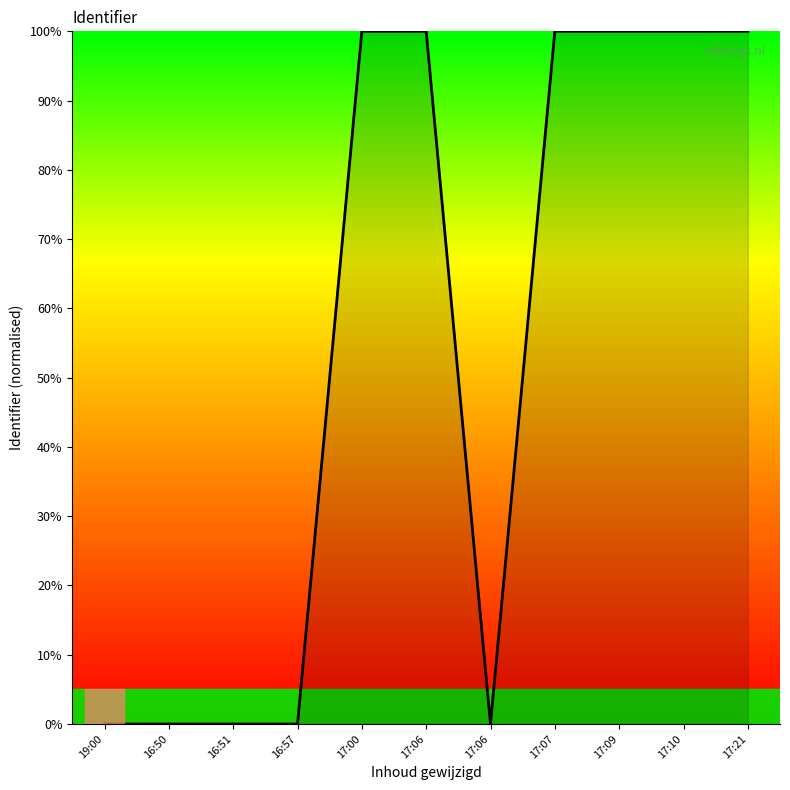

Reading left to right, extract all data points from this chart.

19:00=0.0	16:50=0.0	16:51=0.0	16:57=0.0	17:00=100.0	17:06=100.0	17:06=0.0	17:07=100.0	17:09=100.0	17:10=100.0	17:21=100.0